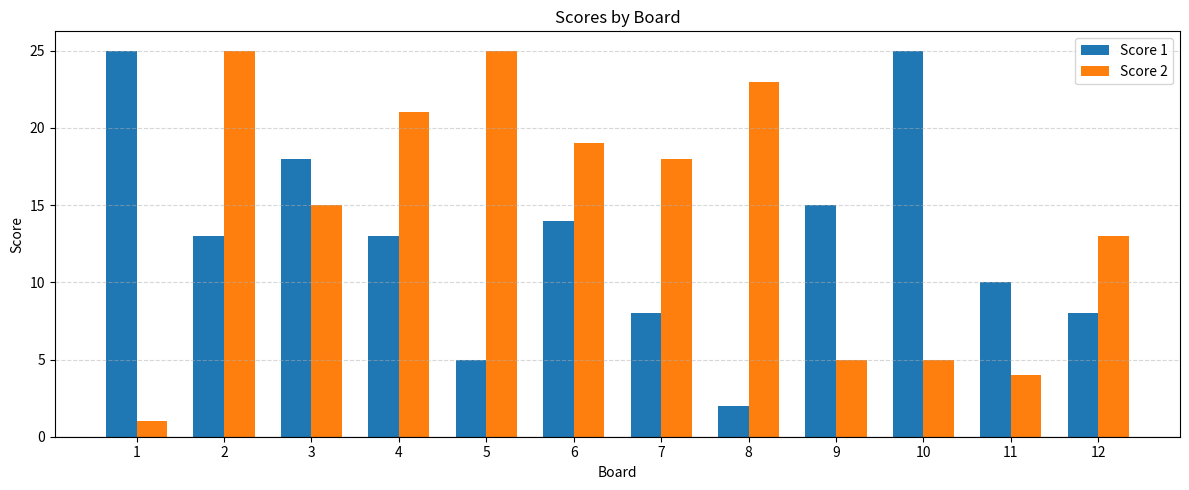

What is the lowest value of the Score 2 series?

1